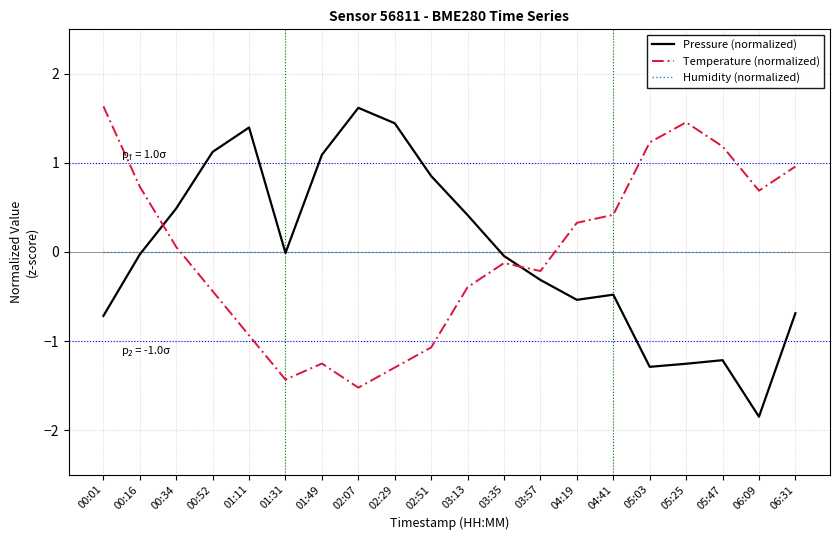

At which label does Temperature (normalized) first exceed 0?

00:01